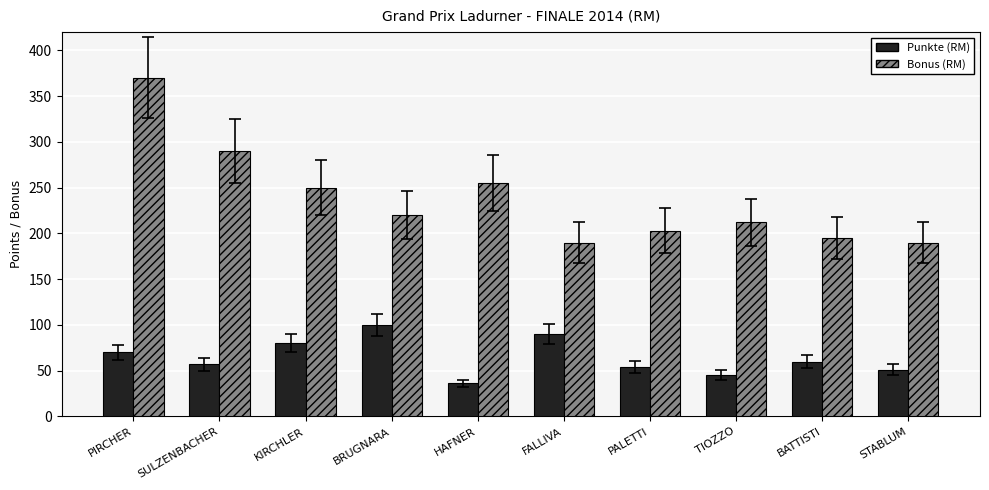

What is the difference between the Punkte (RM) values at FALLIVA and TIOZZO?

45